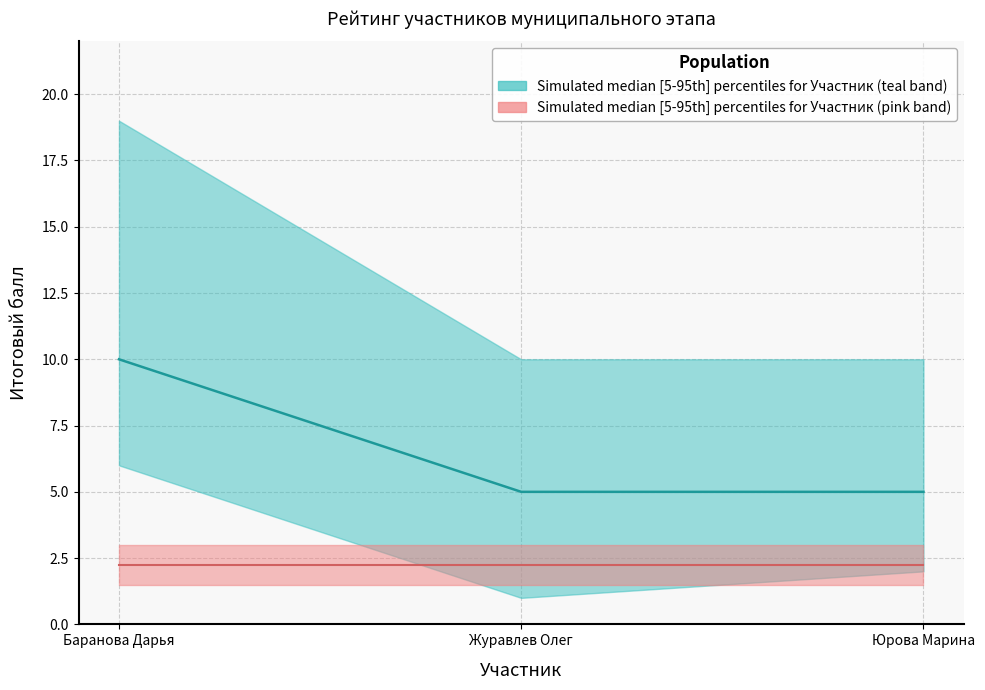

List the labels in order of median_teal value, smallest first.

Журавлев Олег, Юрова Марина, Баранова Дарья